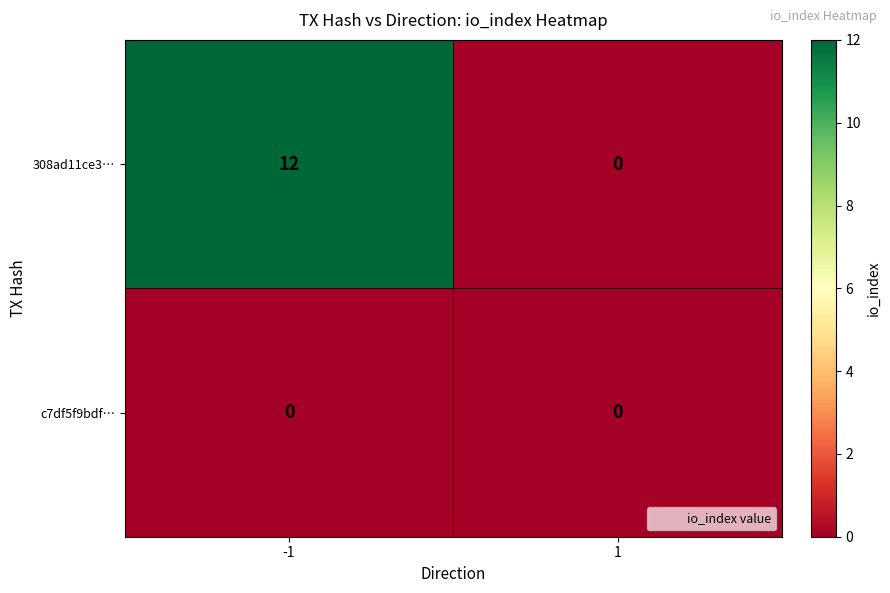

Reading left to right, what are all the values shown in this chart?

308ad11ce3…: -1=12	1=0
c7df5f9bdf…: -1=0	1=0